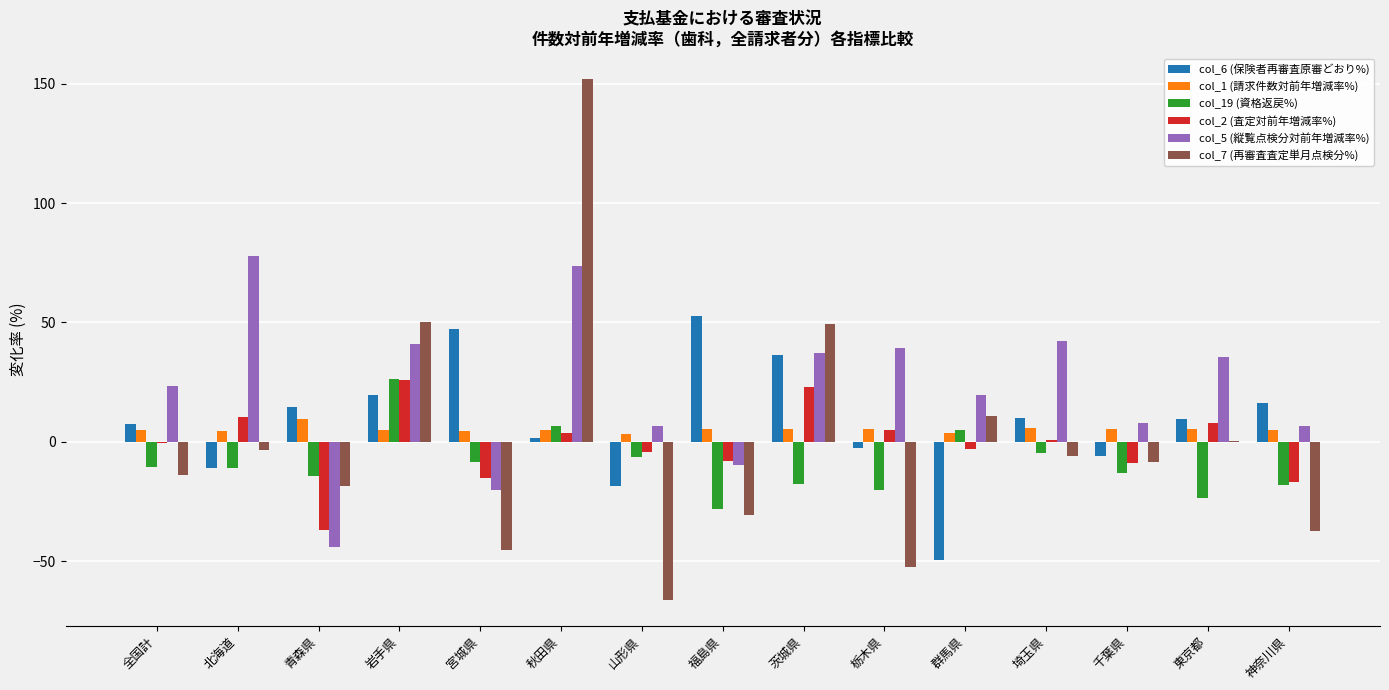

True or false: col_19 (資格返戻%) has a value of -12.8 at 福島県.

False